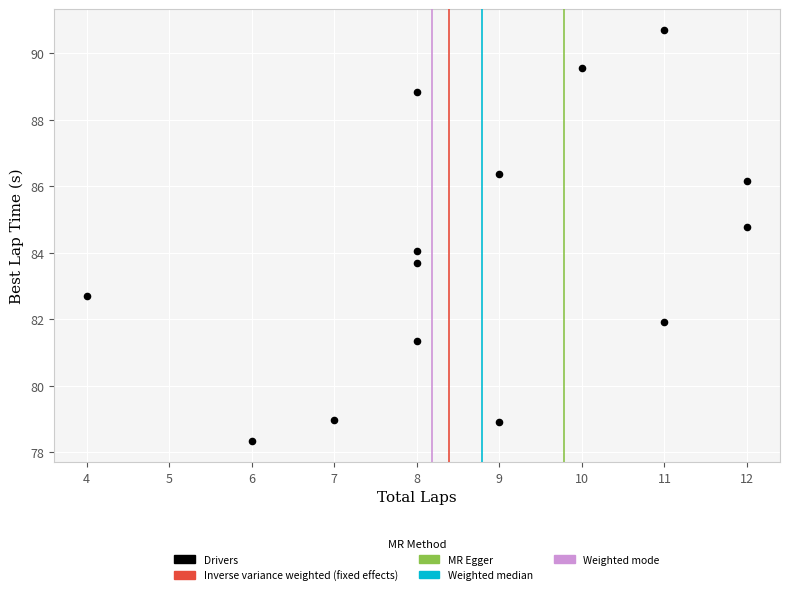

What is the range of X values (max minus min)?

8.0